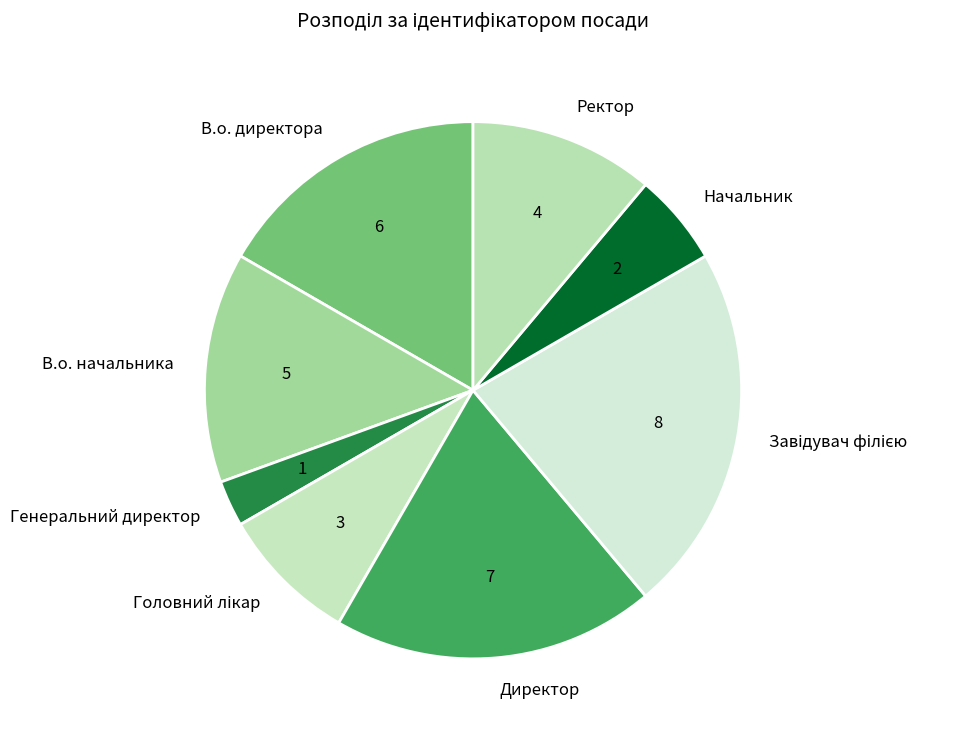

How many segments does this pie chart have?

8